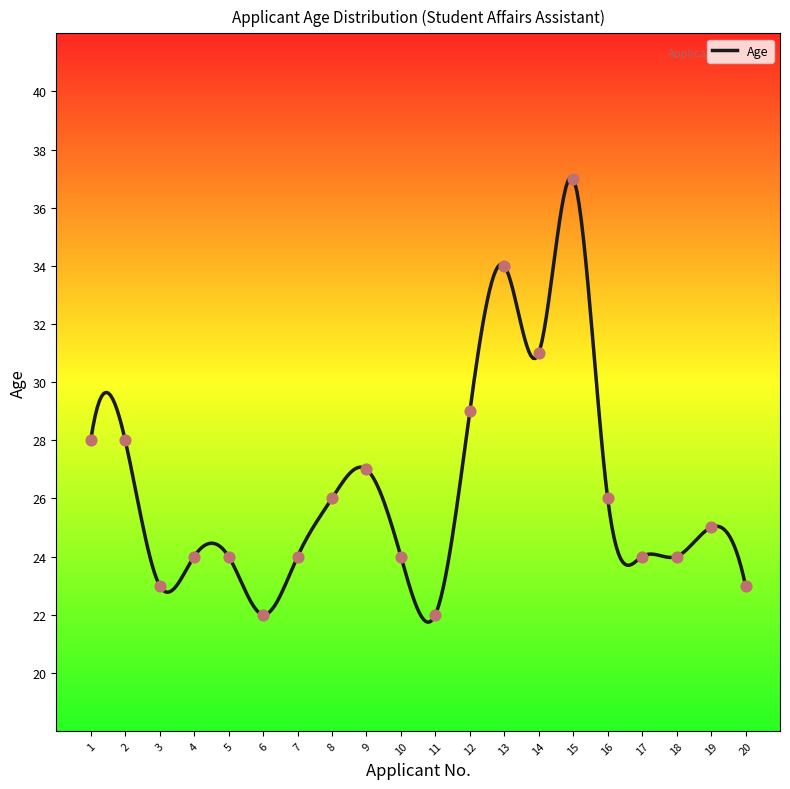

What is the change in value from 7 to 13?

+10